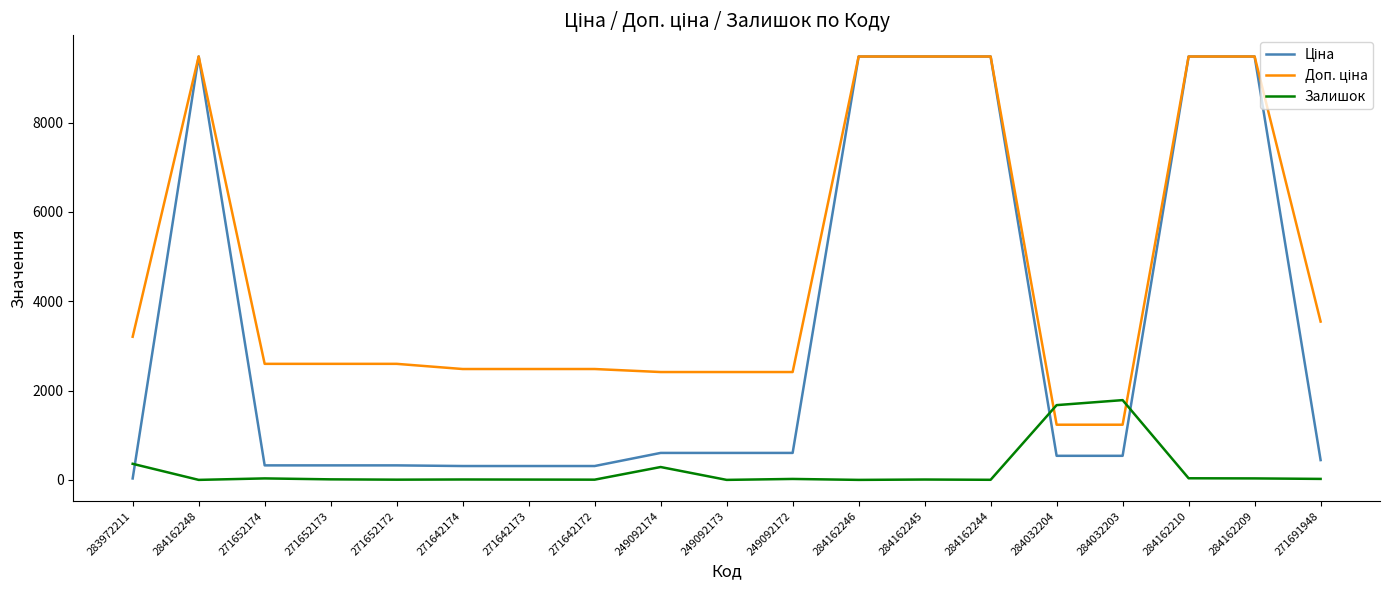

What is the maximum value for Залишок?

1786.0